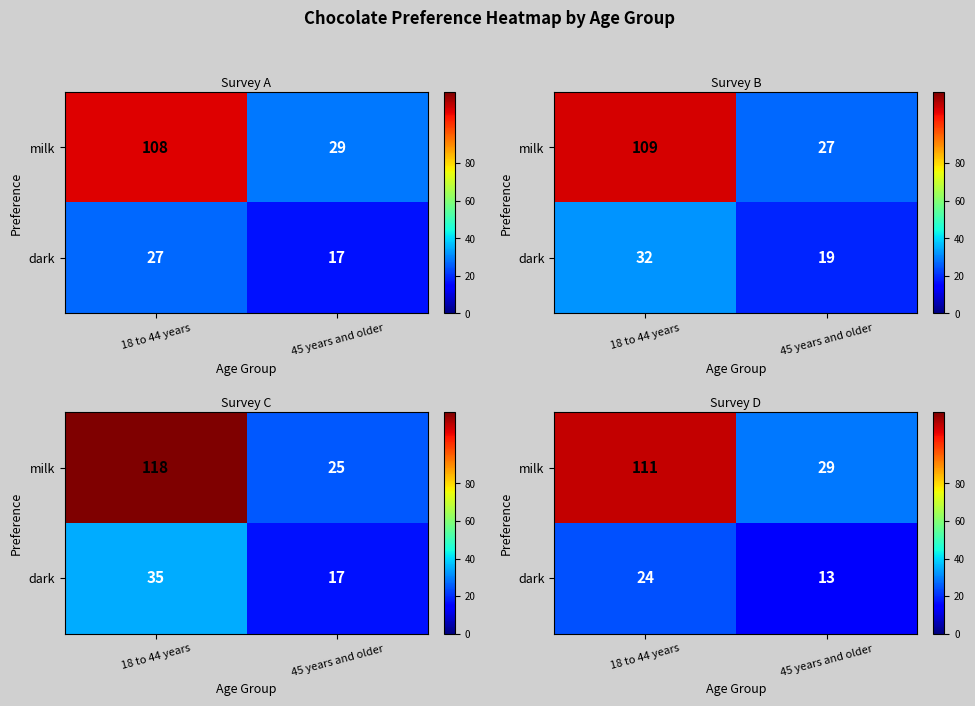

Is it true that dark equals 24 at 18 to 44 years?

True